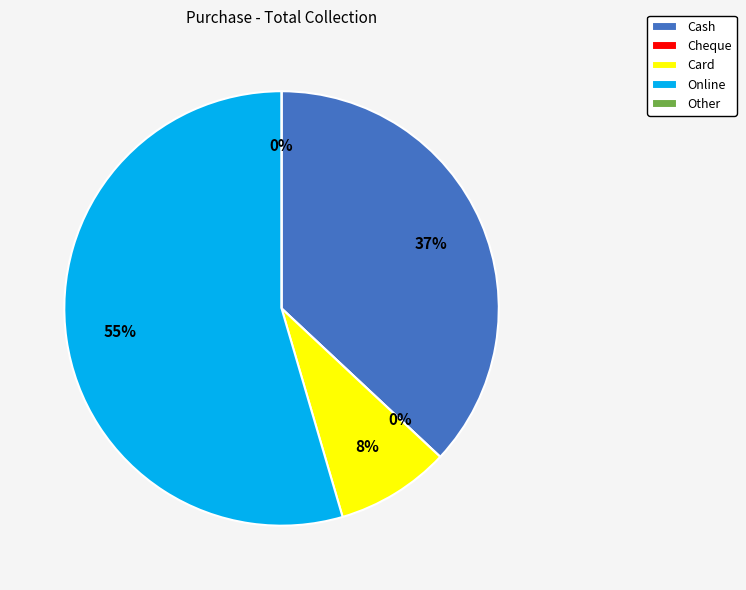

Does Online represent more than half of the total?

Yes